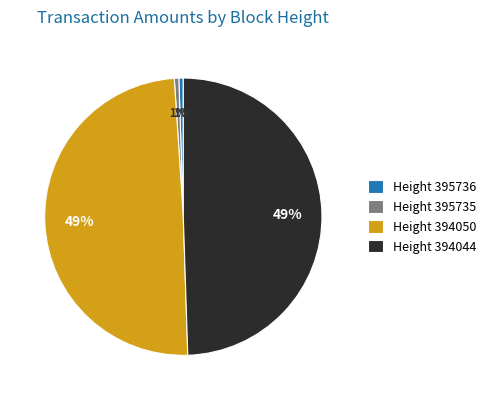

The Height 395735 slice represents 1% of the pie. True or false?

True